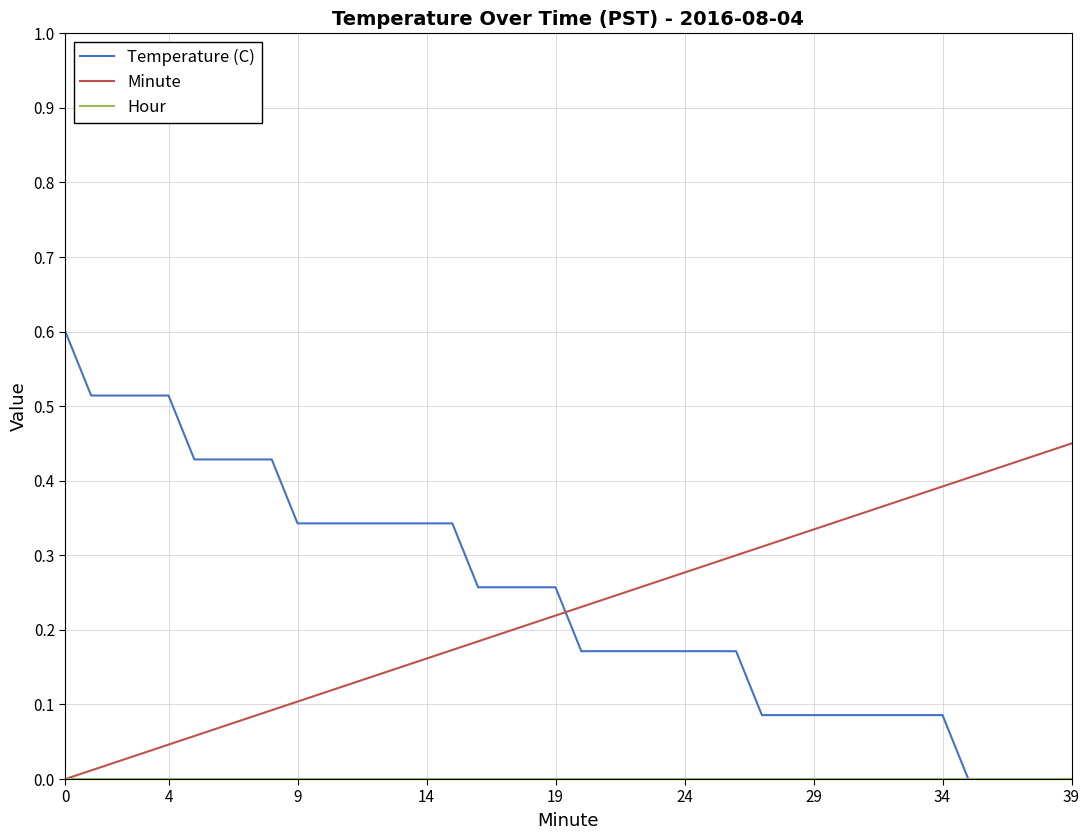

How many intersections are there between Temperature (C) and Minute?

1